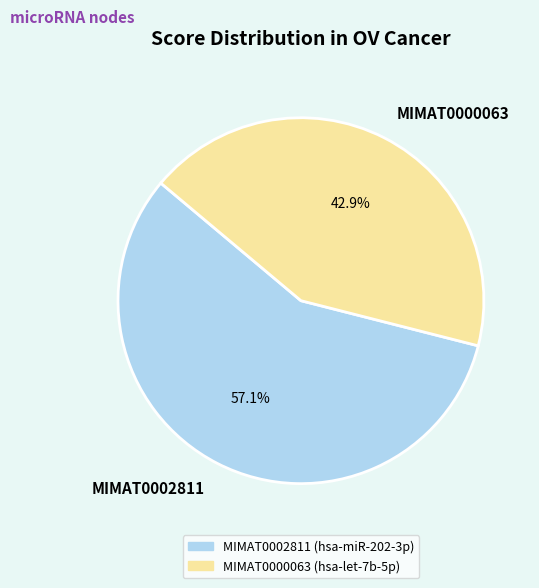

Which slice is the largest?

MIMAT0002811